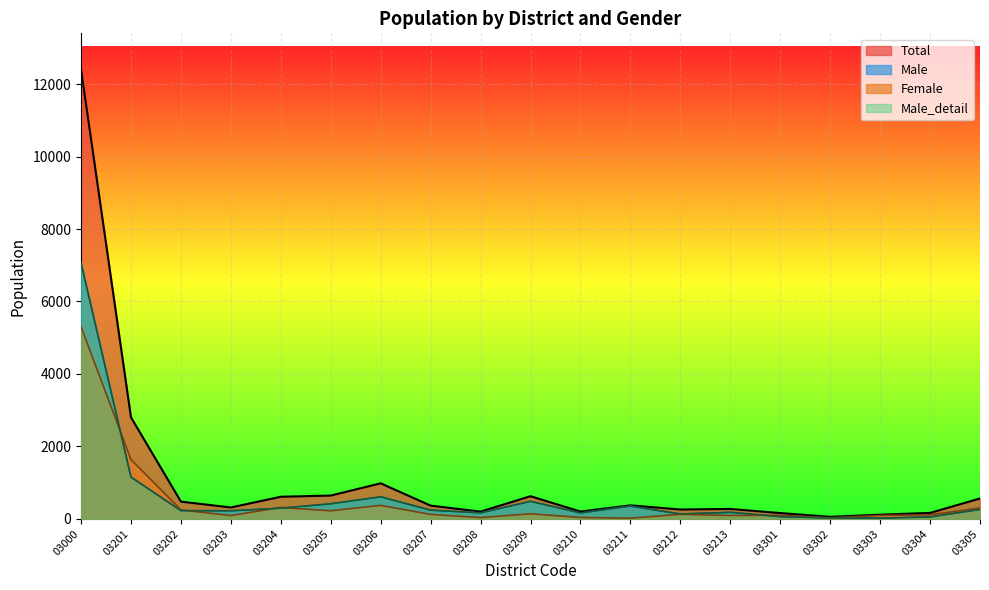

What is the sum of the Male values at 03301 and 03213?

240